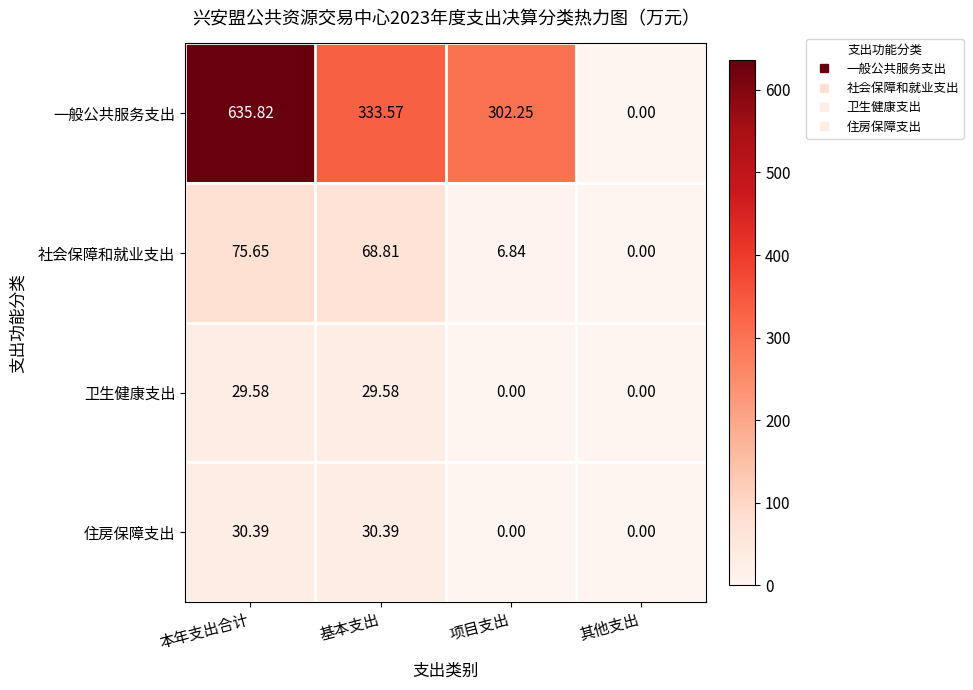

Which series has the largest total across all categories?

一般公共服务支出